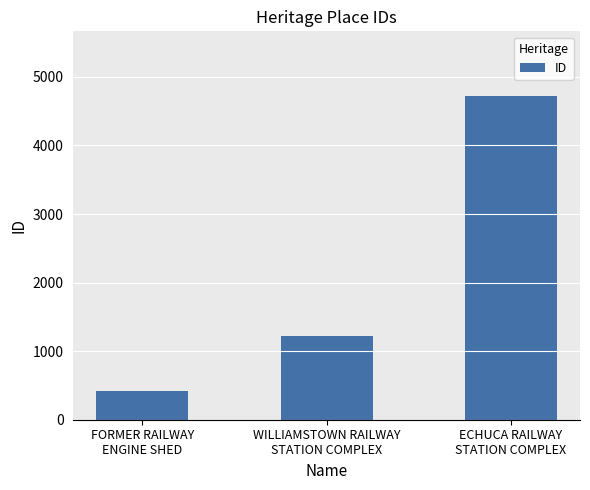

What is the average value?

2119